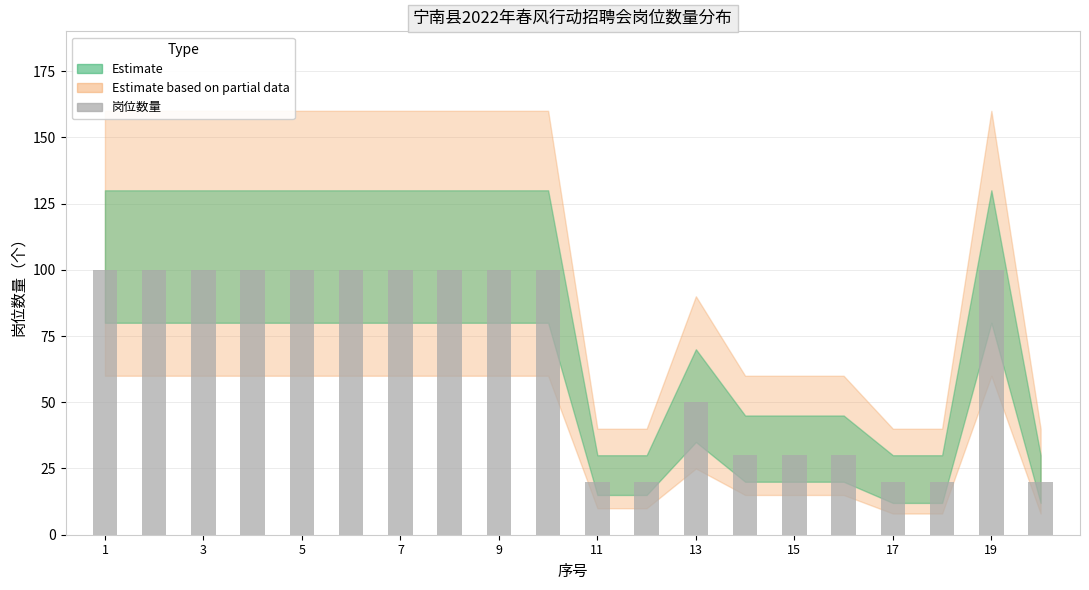

How many categories are shown in the chart?

20